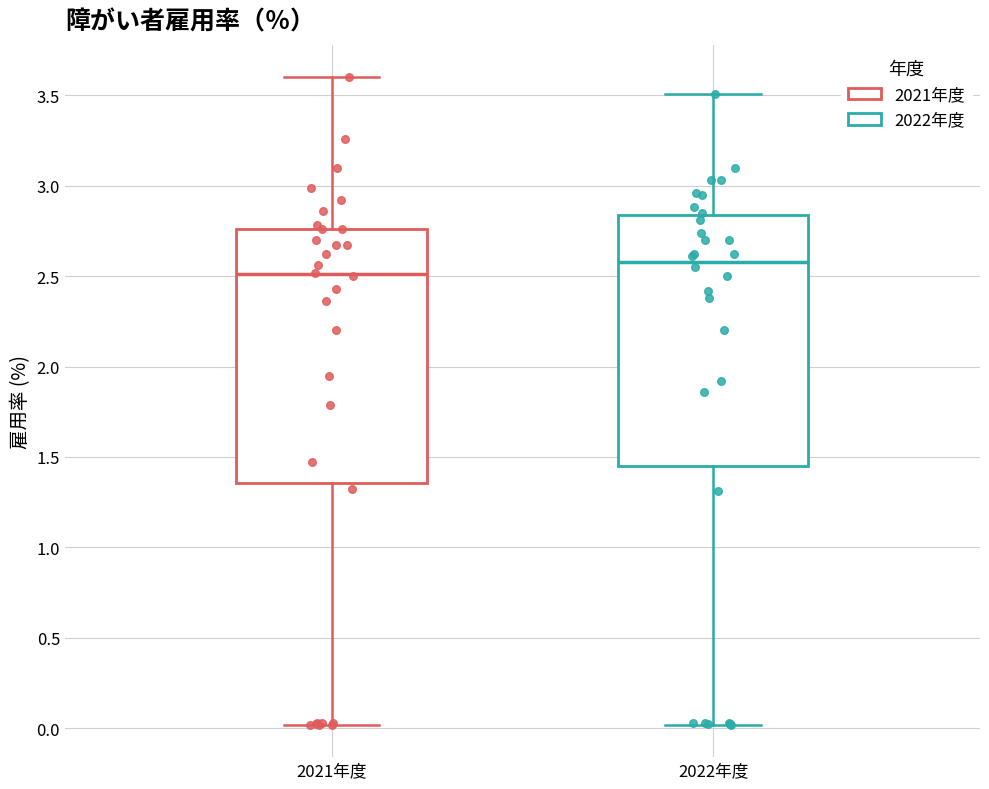

Reading left to right, transcribe this box plot: for each box, give where its median line is, the range the box spans, and where its two whiskers end, as read against the y-axis. The values are not printed on the chart, so give them approximately, as read against the axis.

2021年度: median 2.50, box 1.35 to 2.75, whiskers 0.00 to 3.60
2022年度: median 2.60, box 1.45 to 2.85, whiskers 0.00 to 3.50